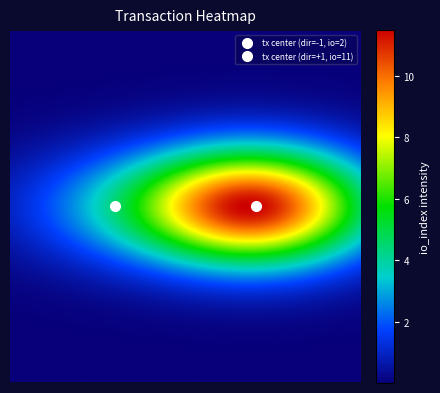

At how many categories does at least one series exceed 6?

1